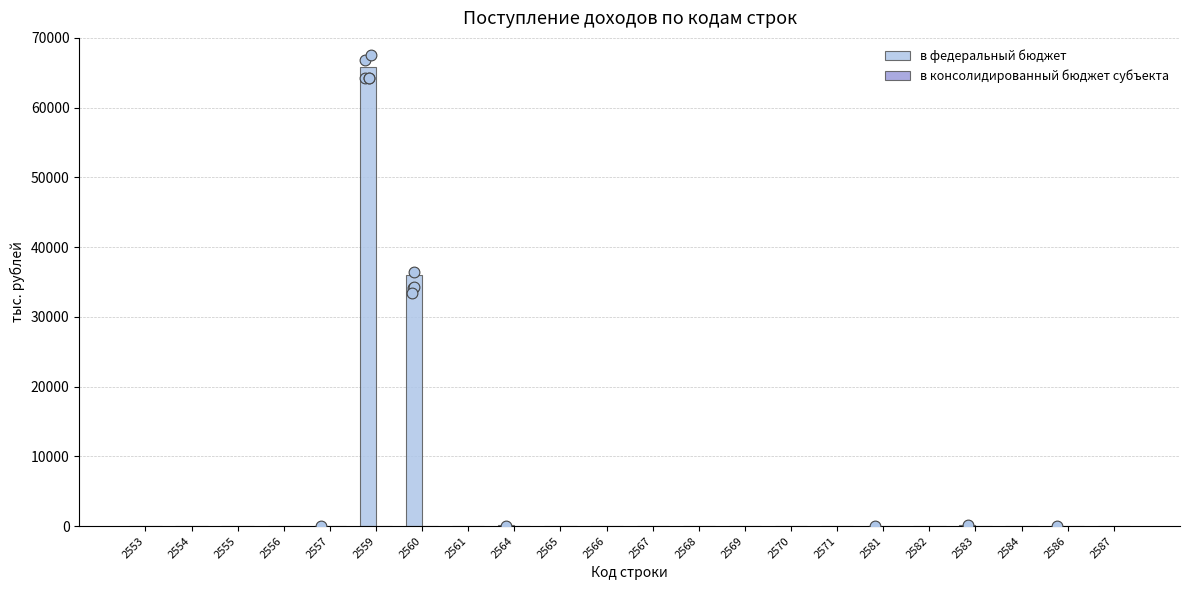

Is the value of в консолидированный бюджет субъекта at 2559 greater than the value of в федеральный бюджет at 2567?

No